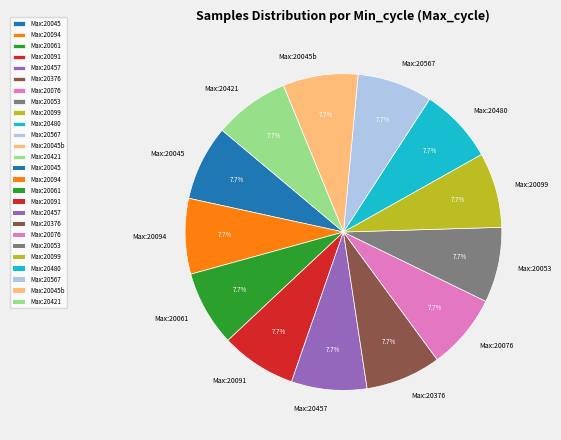

Approximately how many times larger is the value at Max:20567 compared to Max:20053?

1.0